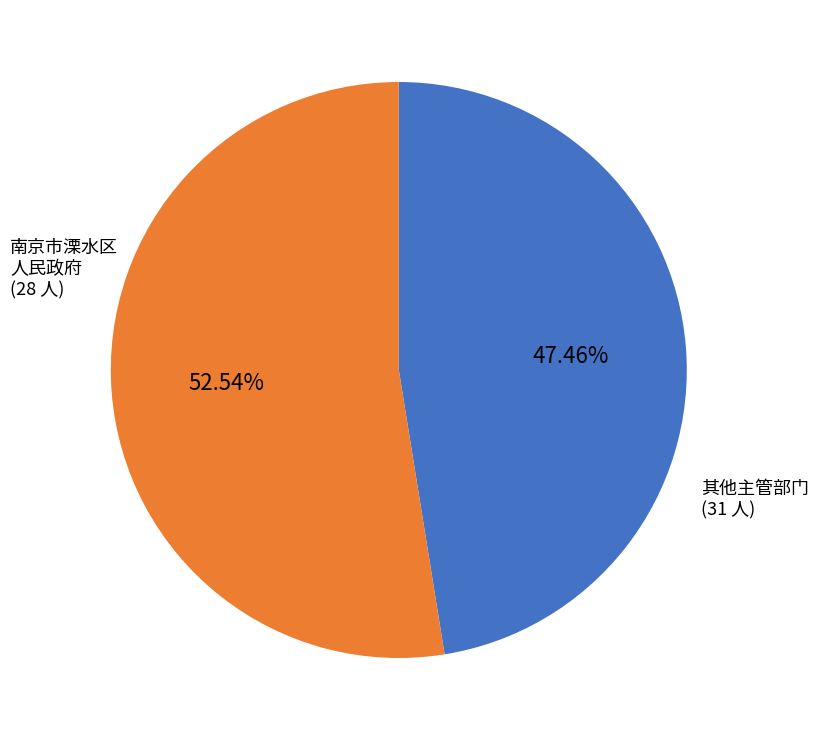

Is there any slice that represents more than half of the pie?

Yes